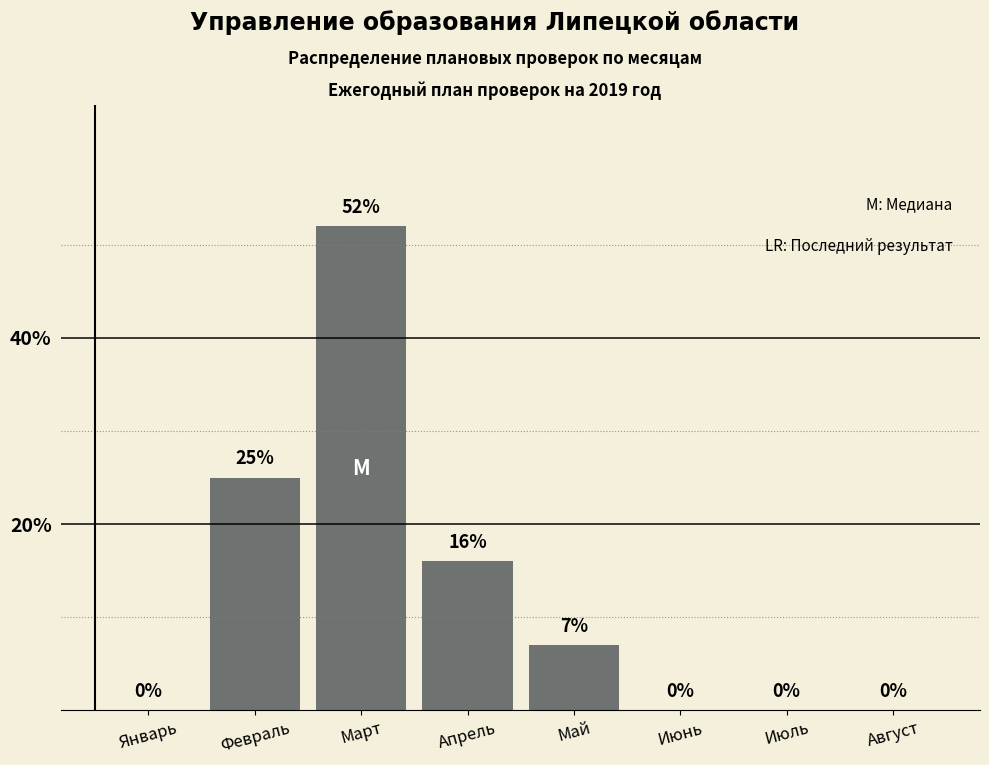

What is the sum of all values?

100